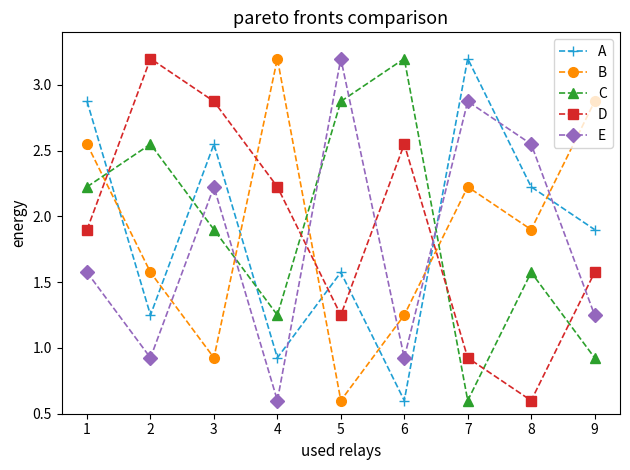

What is the smallest value displayed?

0.6